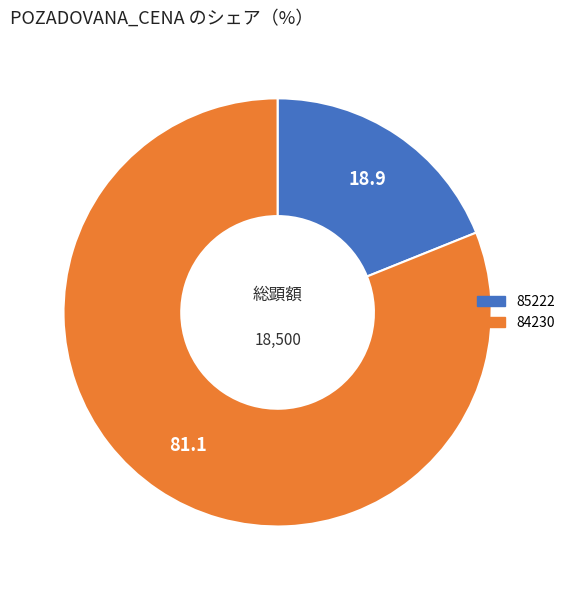

The 85222 slice represents 8% of the pie. True or false?

False